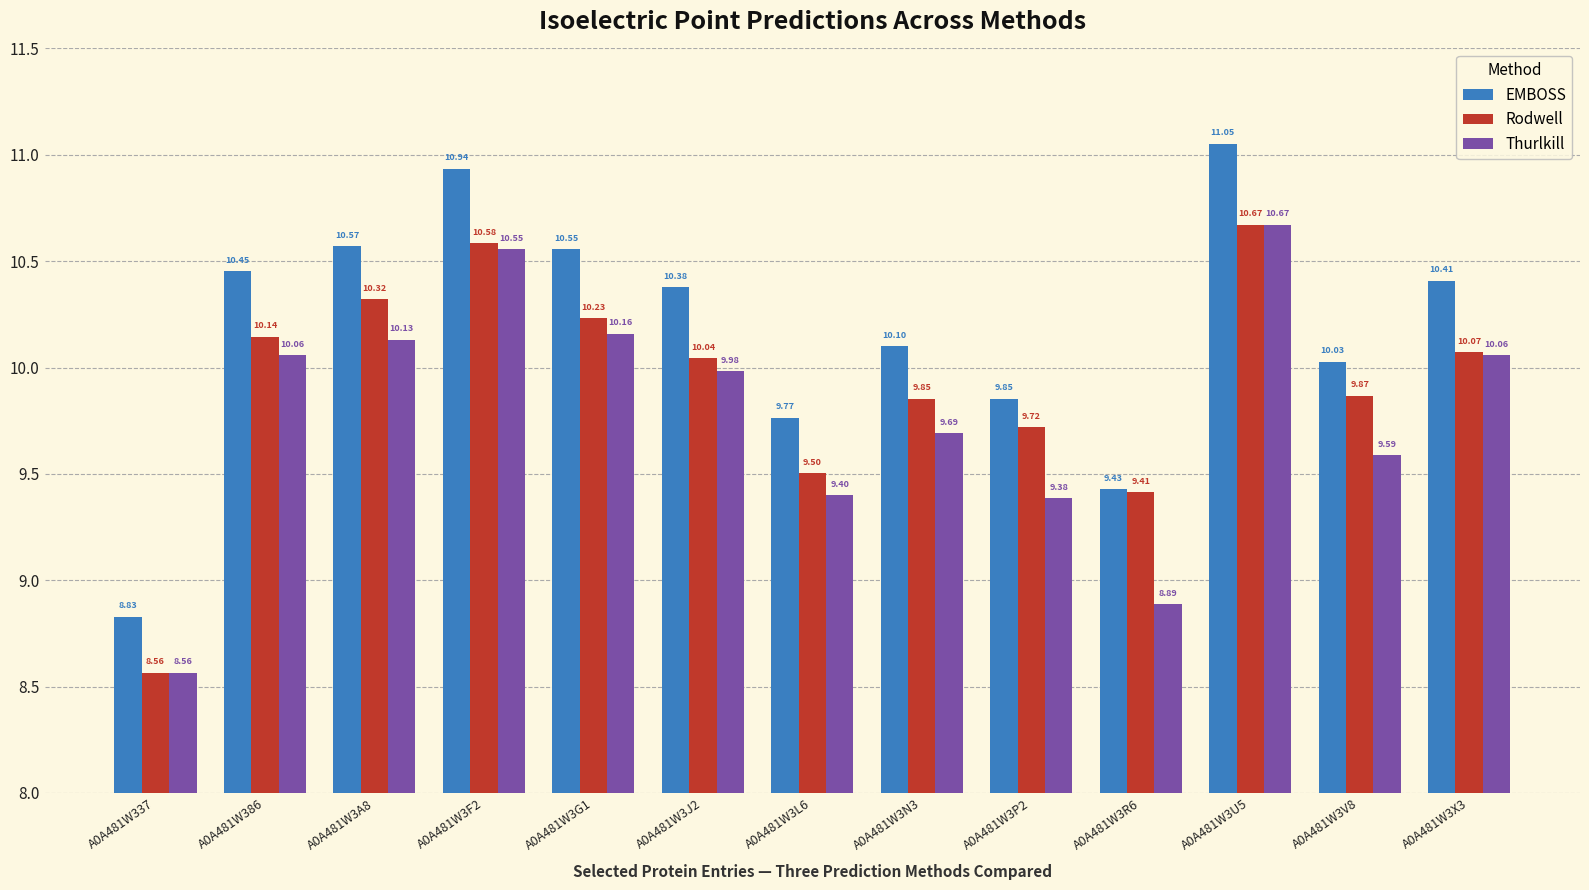

At A0A481W3R6, list the series in order from smallest to largest.

Thurlkill, Rodwell, EMBOSS